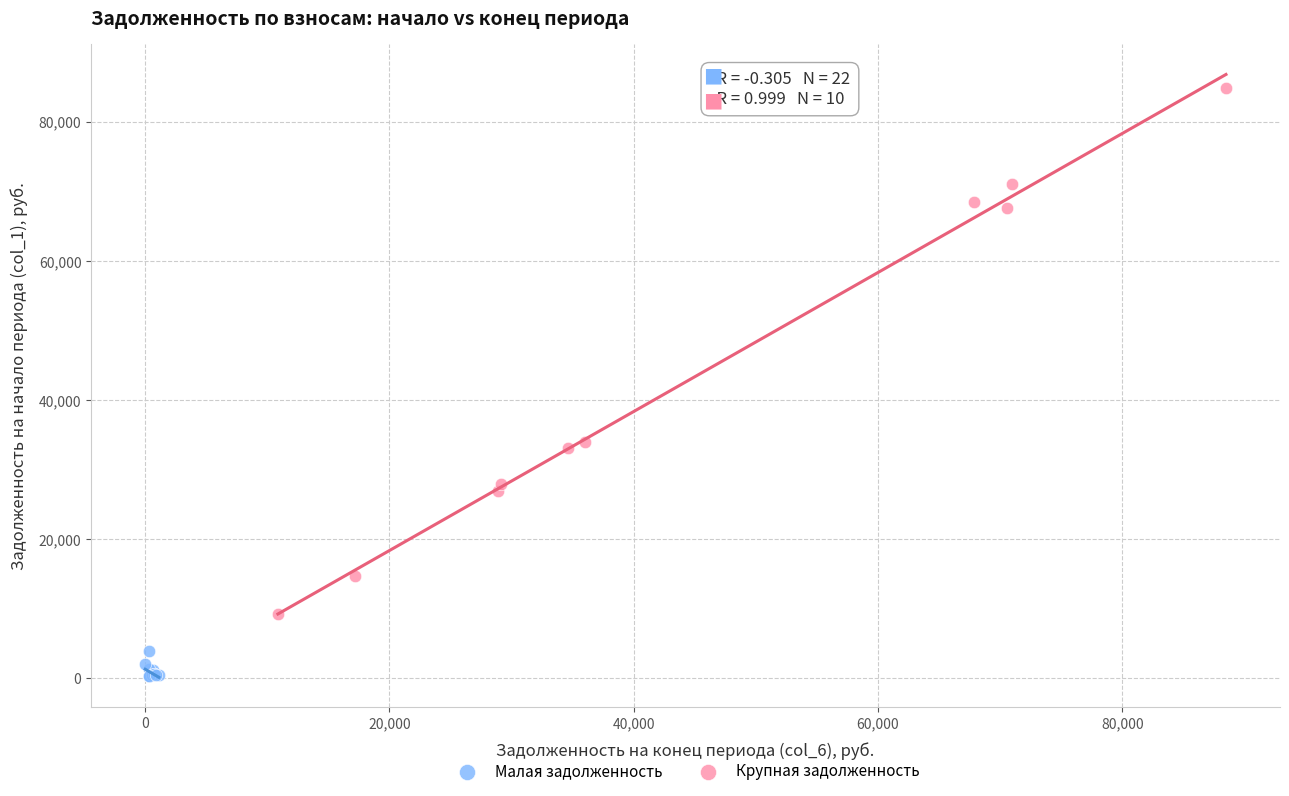

Which series contains the lowest Y value?

Малая задолженность